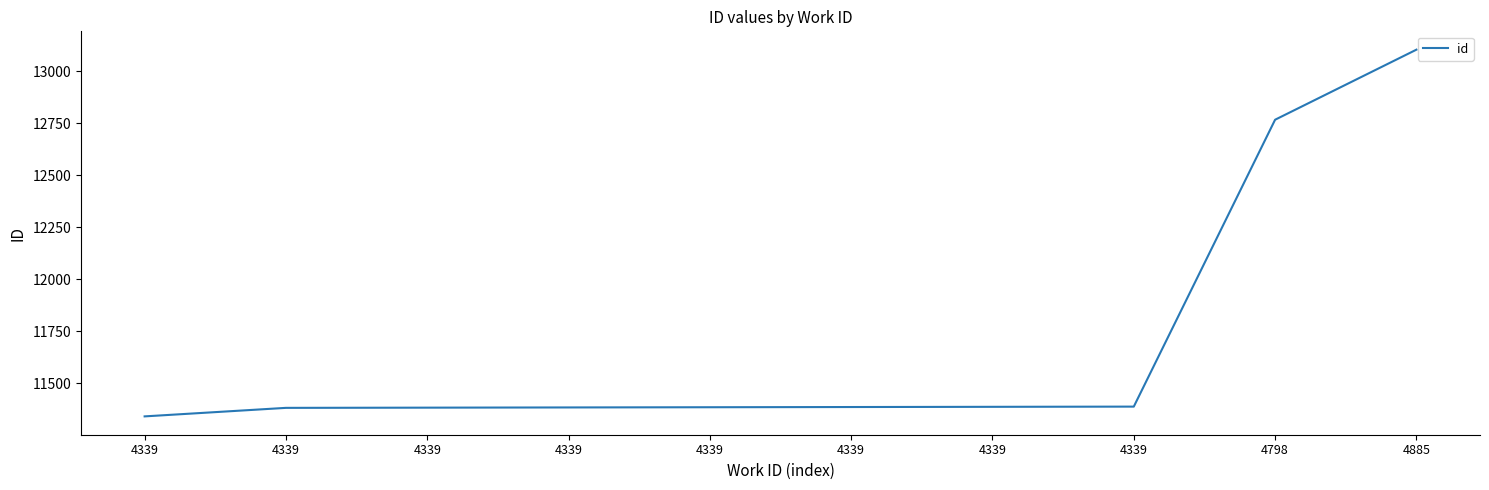

Rank the categories by value from lowest to highest.

4339, 4339, 4339, 4339, 4339, 4339, 4339, 4339, 4798, 4885